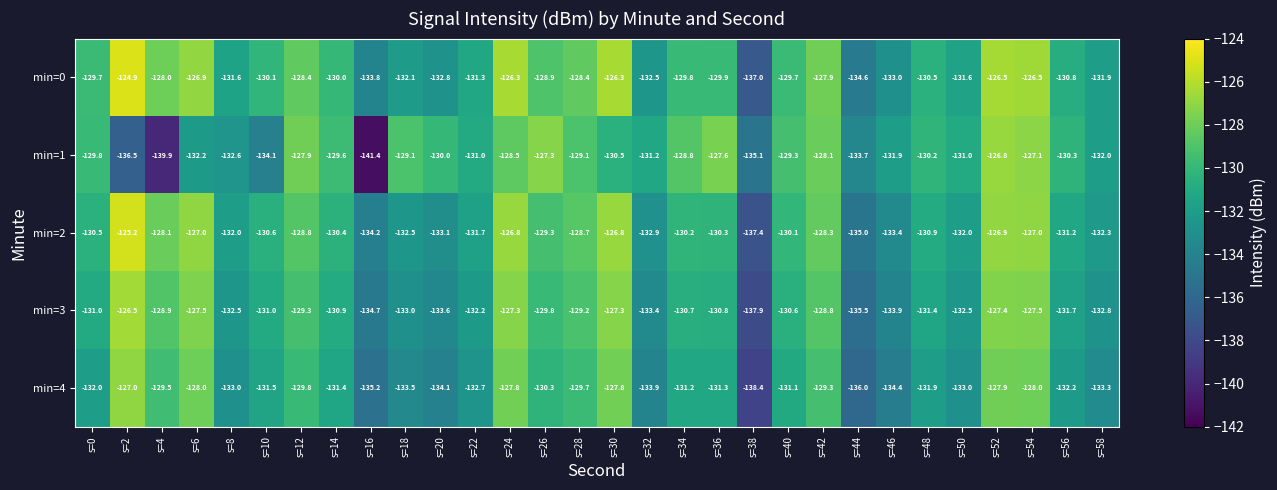

Where does the min=4 series first go above -131?

s=2